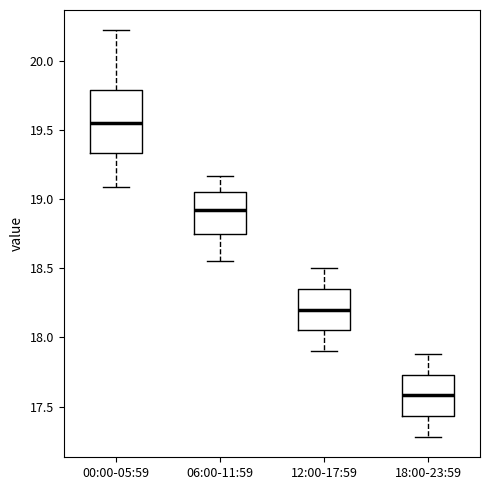

Which box's median line is the highest?

00:00-05:59